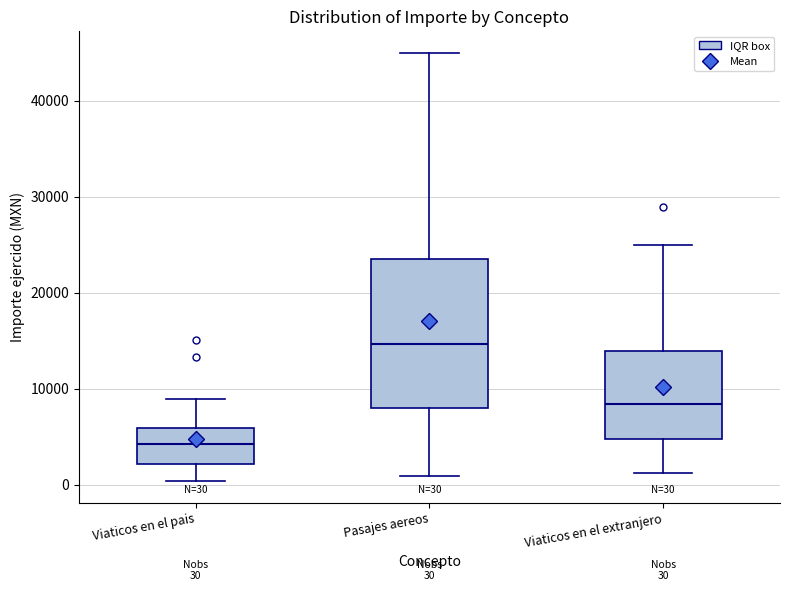

Which box has the highest median line?

Pasajes aereos